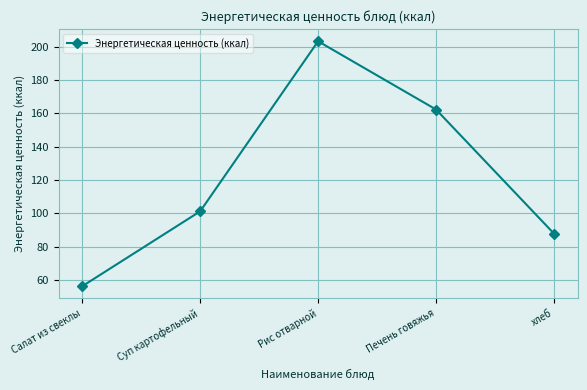

Between Салат из свеклы and хлеб, which is larger?

хлеб